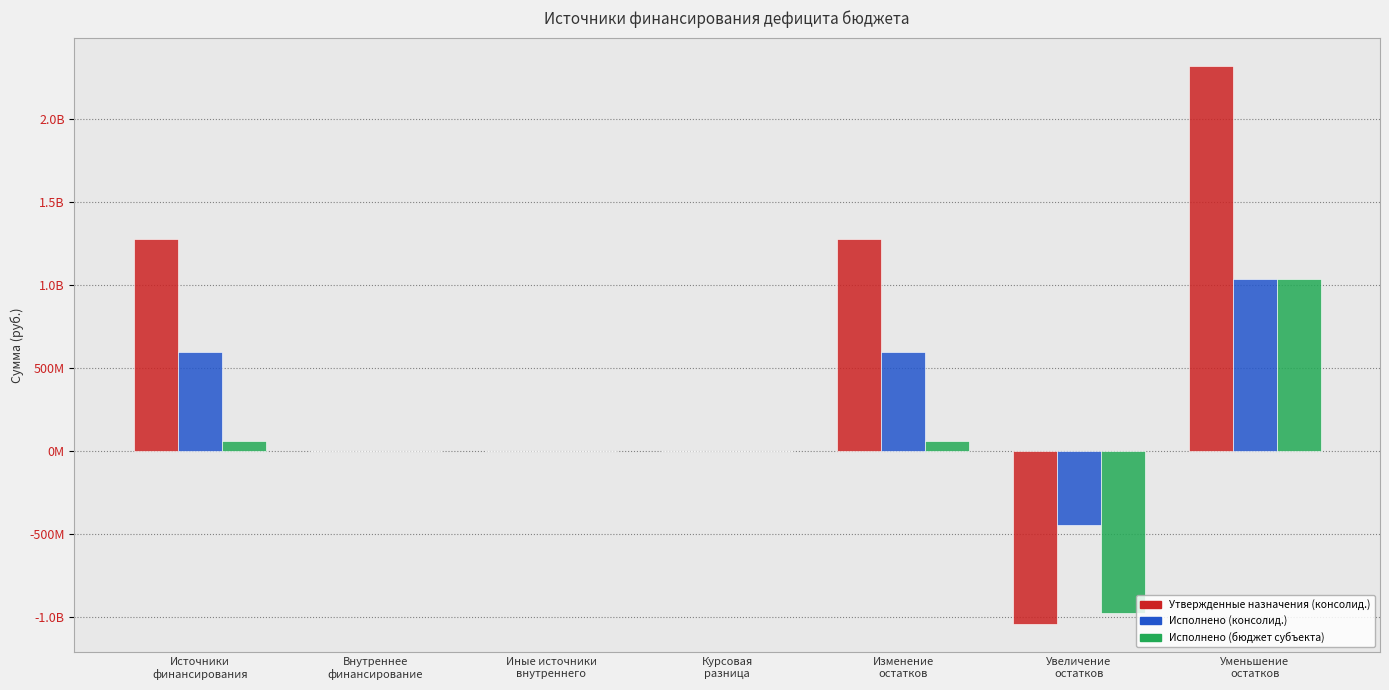

What is the average value of the Утвержденные назначения (консолид.) series?

546335110.4